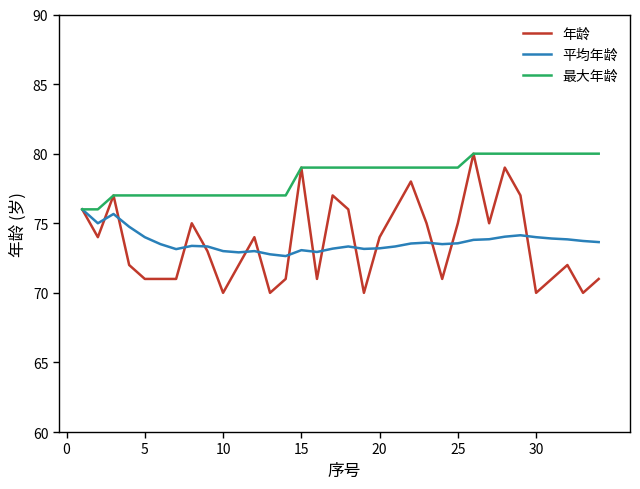

Which series has the largest total across all categories?

最大年龄